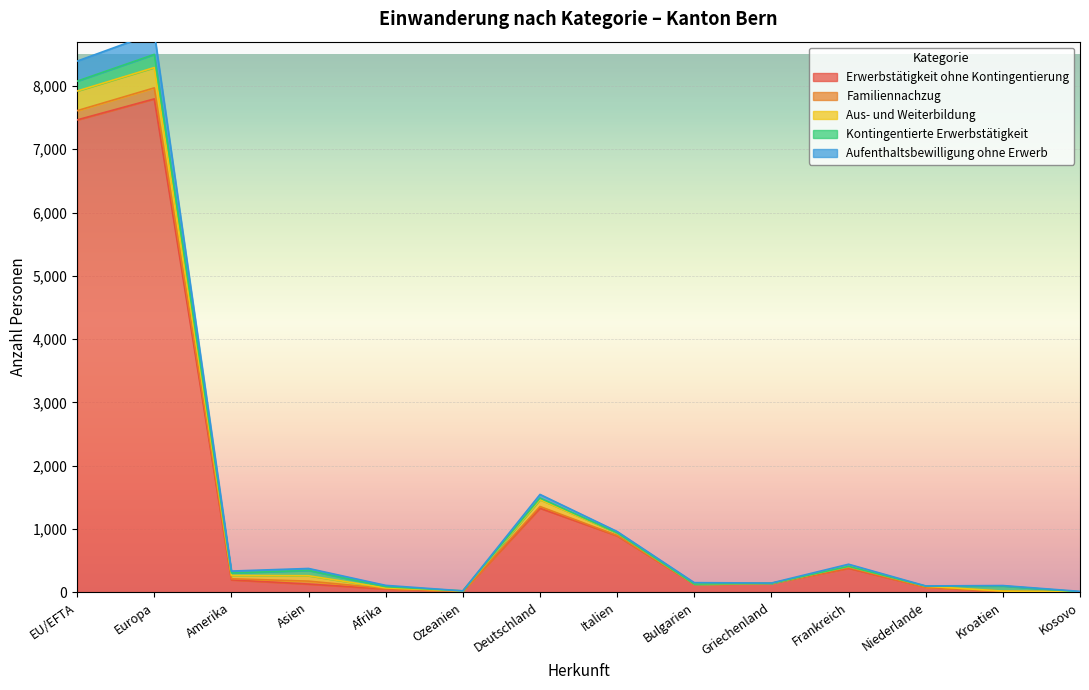

What is the approximate value of Erwerbstätigkeit ohne Kontingentierung at EU/EFTA, to the nearest 10?

7460